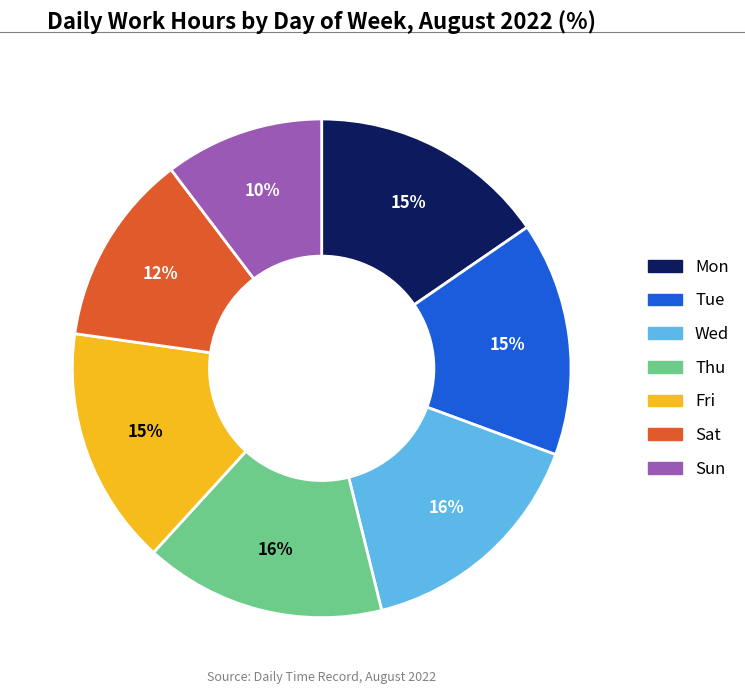

Which slice is the smallest?

Sun